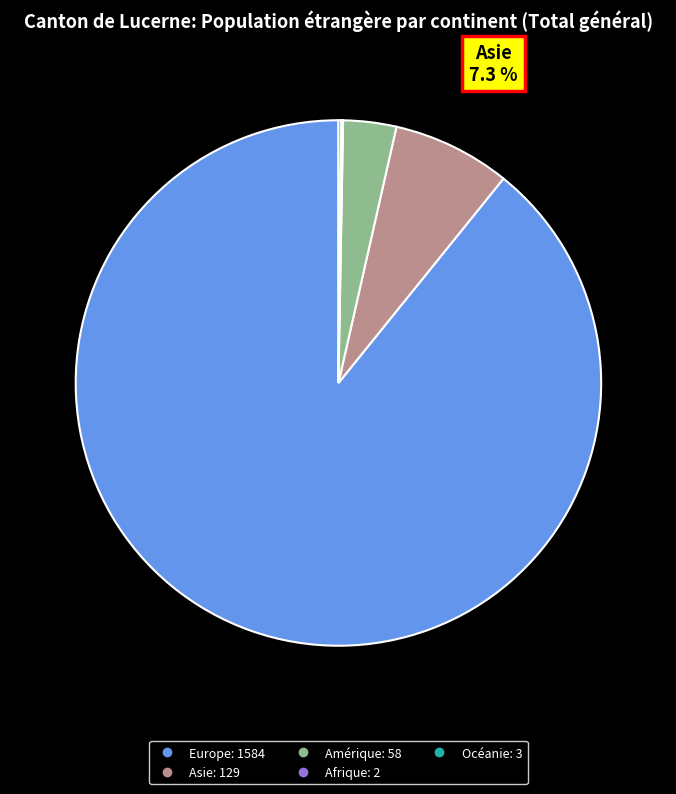

Which category has the biggest portion of the pie?

Europe